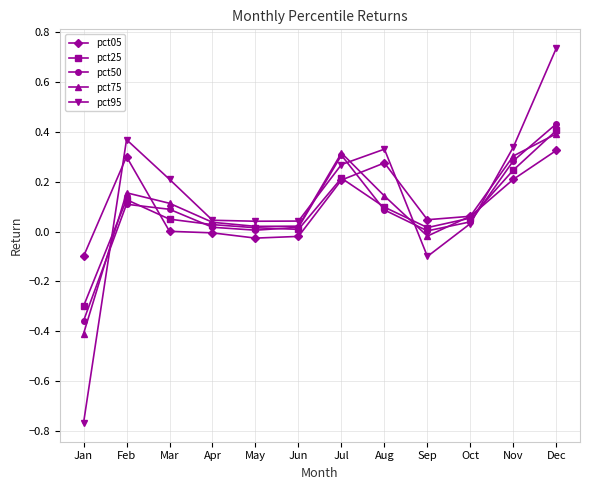

Is the value of pct05 at Jan greater than the value of pct50 at Mar?

No